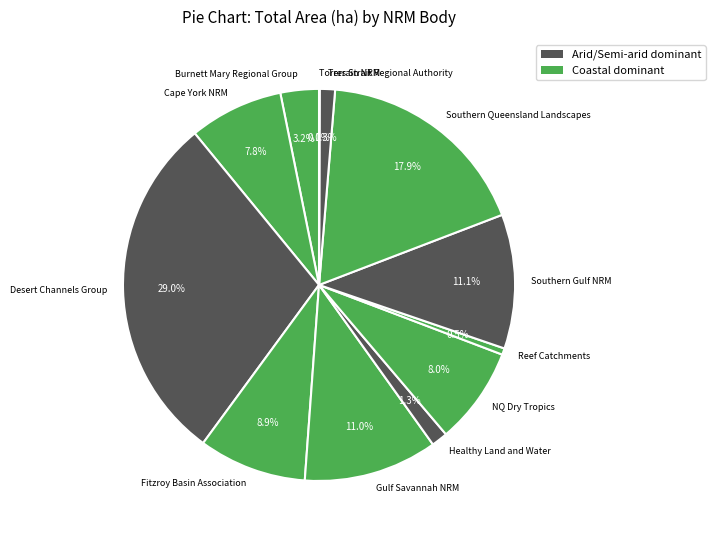

What percentage do NQ Dry Tropics and Gulf Savannah NRM together represent?

19.0%